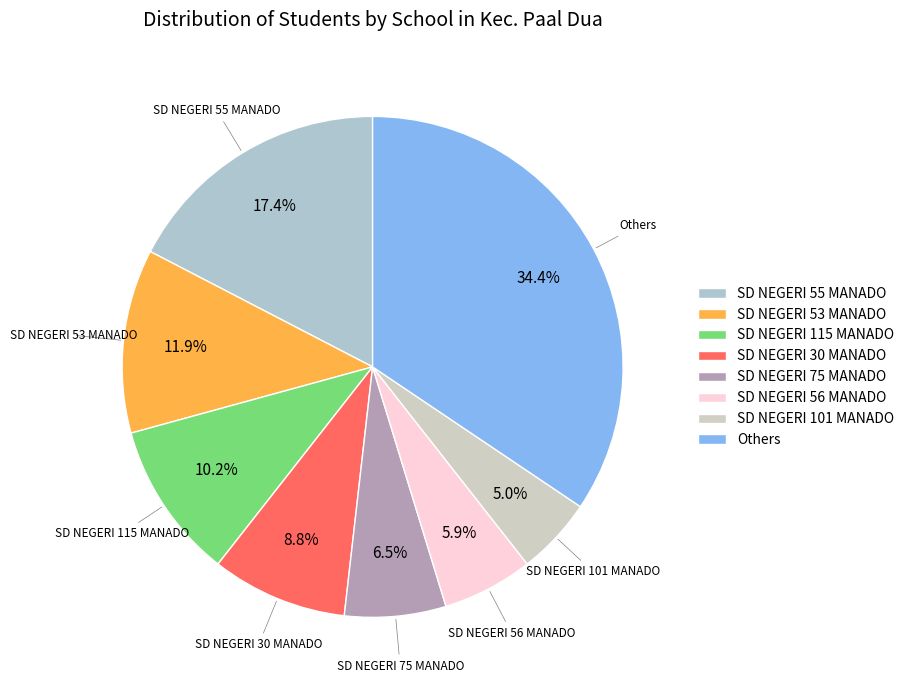

Is the sum of SD NEGERI 56 MANADO and Others greater than half?

No